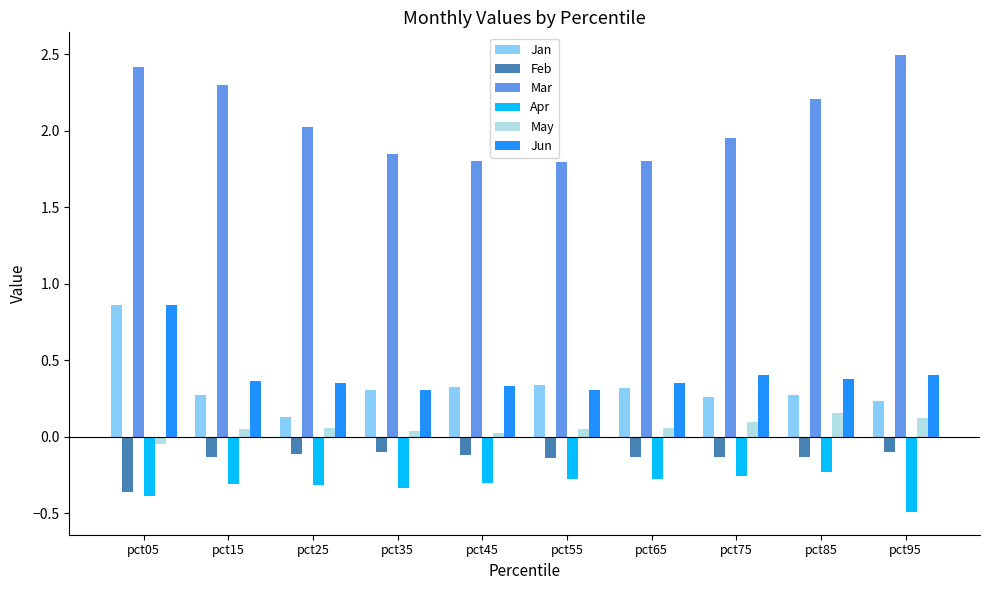

How many data points in May are above 0?

9